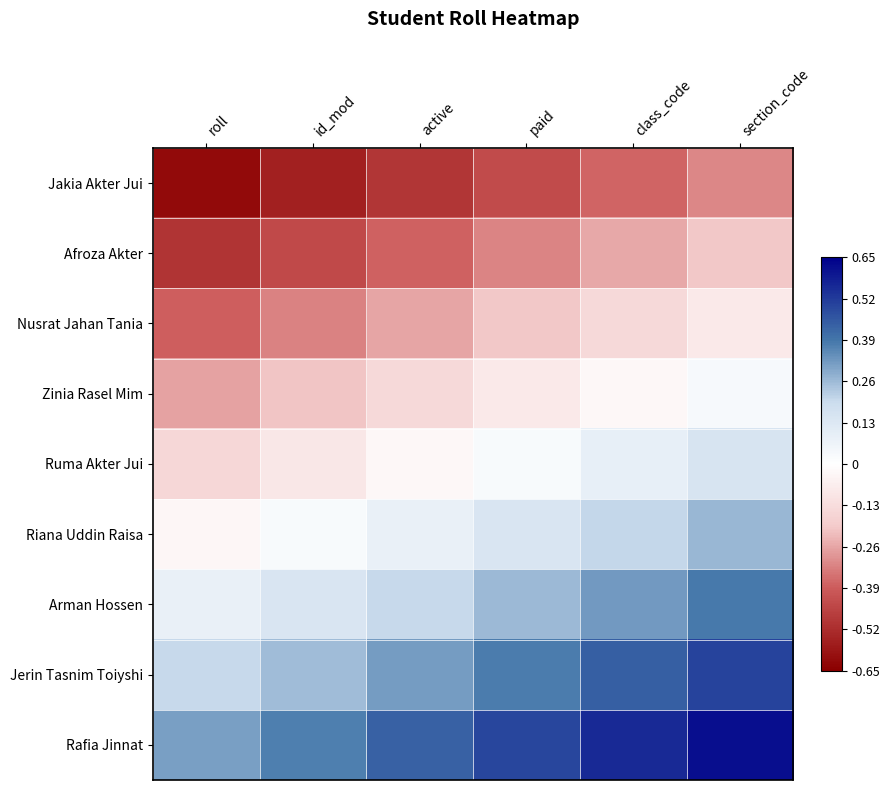

Rank the series at section_code from highest to lowest value.

Rafia Jinnat, Jerin Tasnim Toiyshi, Arman Hossen, Riana Uddin Raisa, Ruma Akter Jui, Zinia Rasel Mim, Nusrat Jahan Tania, Afroza Akter, Jakia Akter Jui